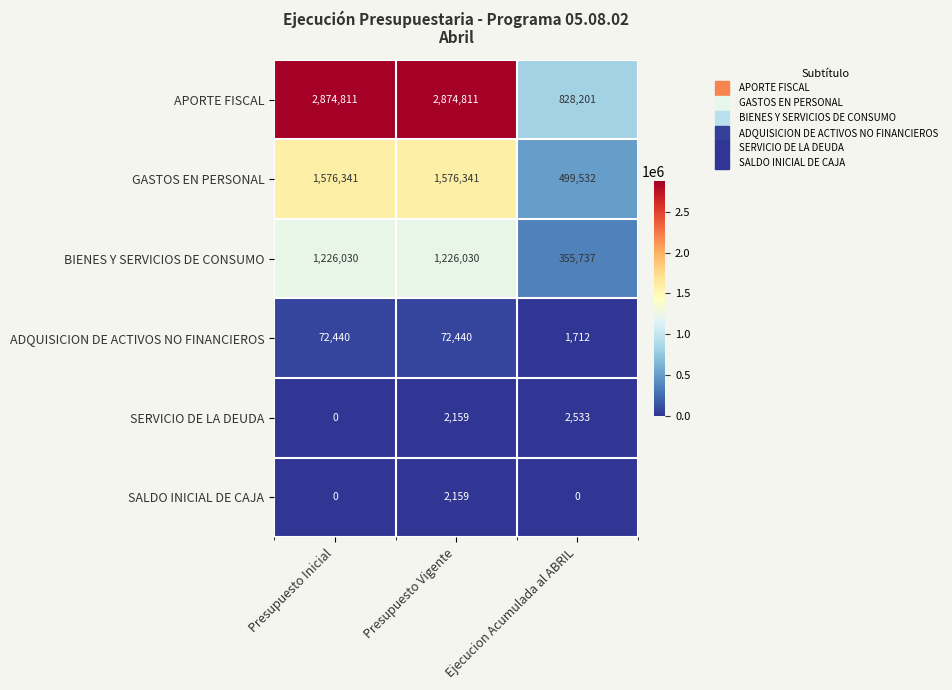

The BIENES Y SERVICIOS DE CONSUMO series shows 1226030 at Presupuesto Vigente. True or false?

True